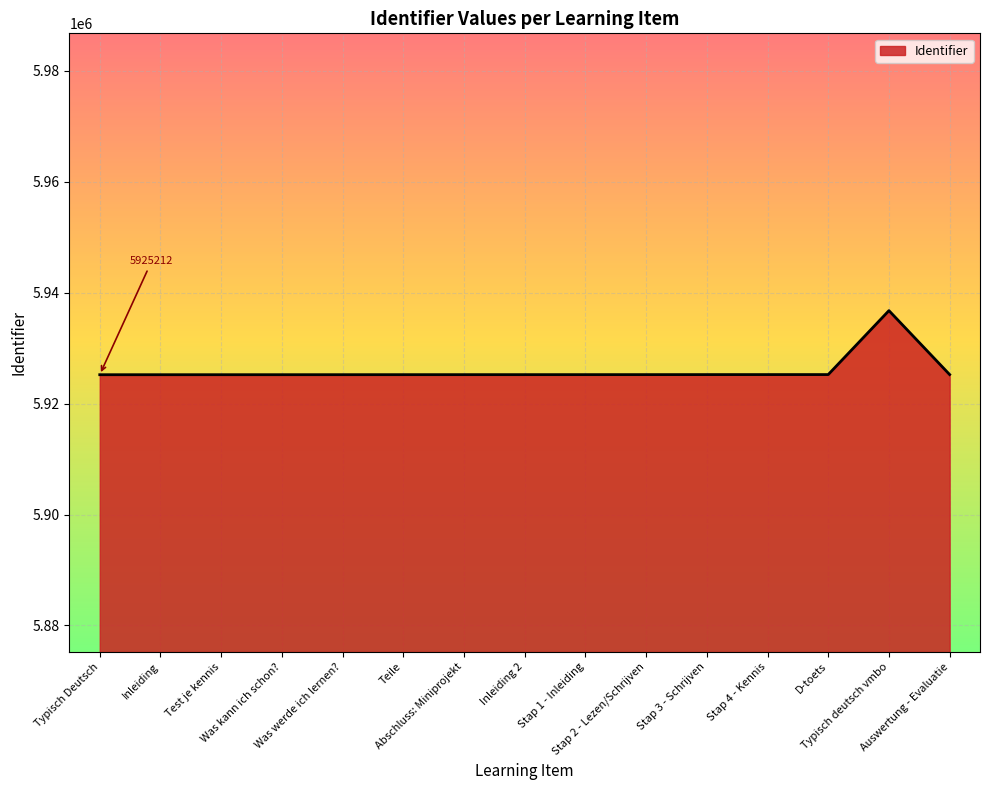

True or false: the data shows 5925212 at Typisch Deutsch.

True